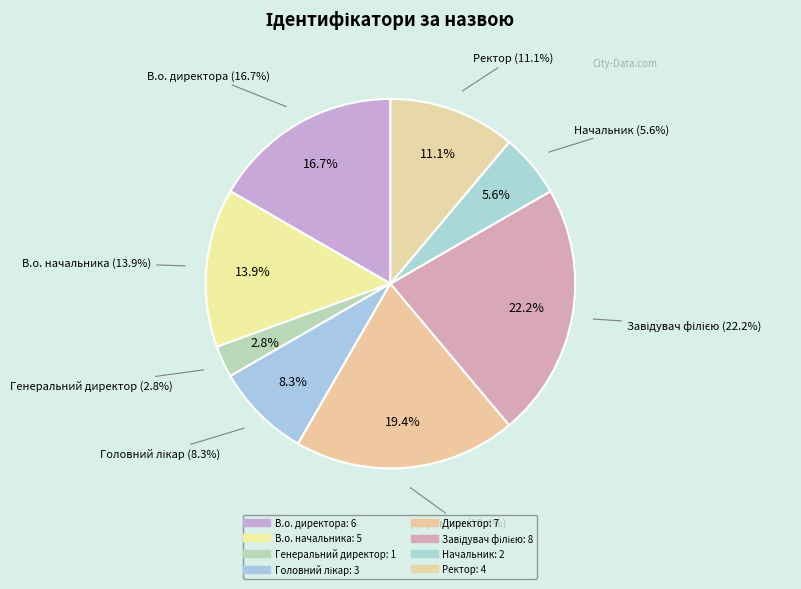

How many slices are in this pie chart?

8